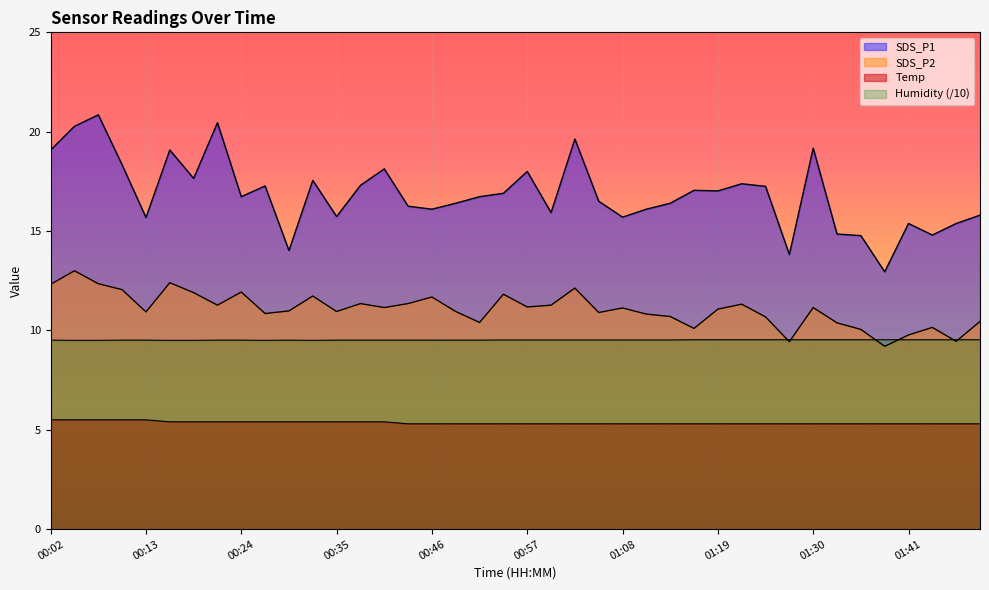

Where is Humidity nearest to the value 9?

00:04